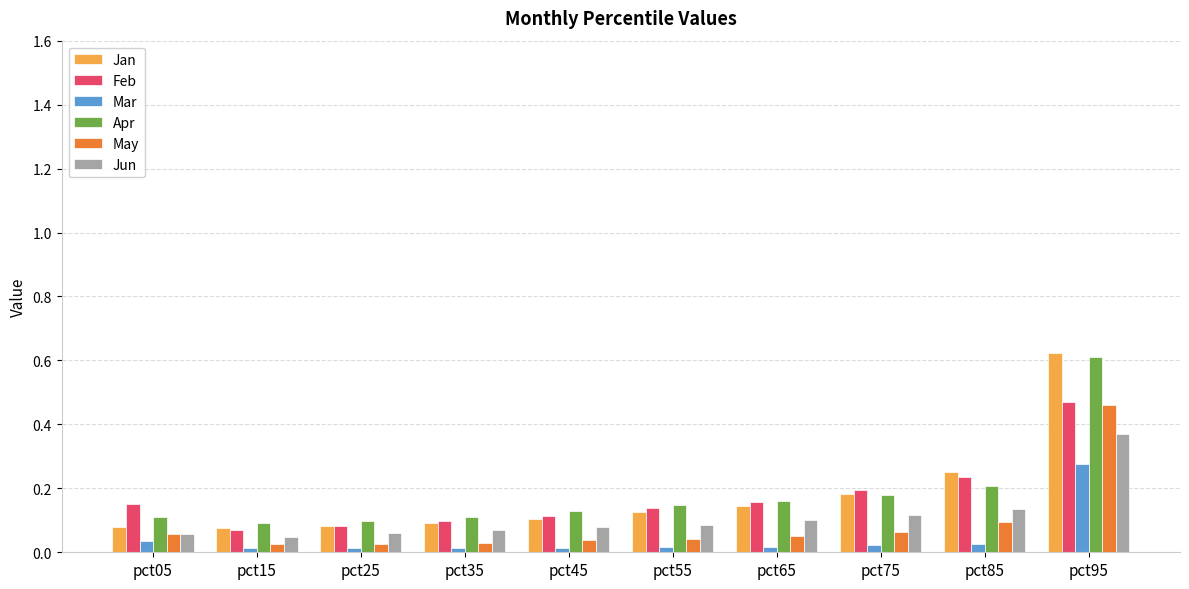

What is the sum of all May values?

0.9